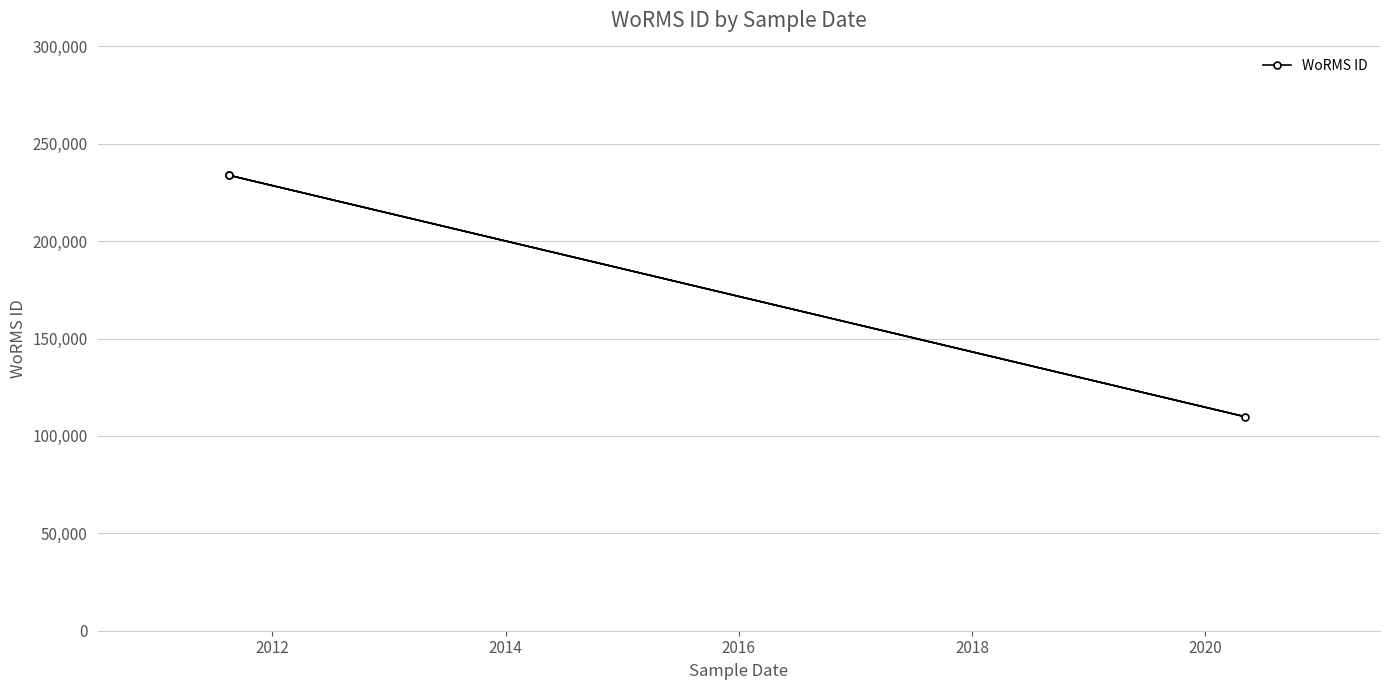

Is this an area chart (filled region under the line)?

No